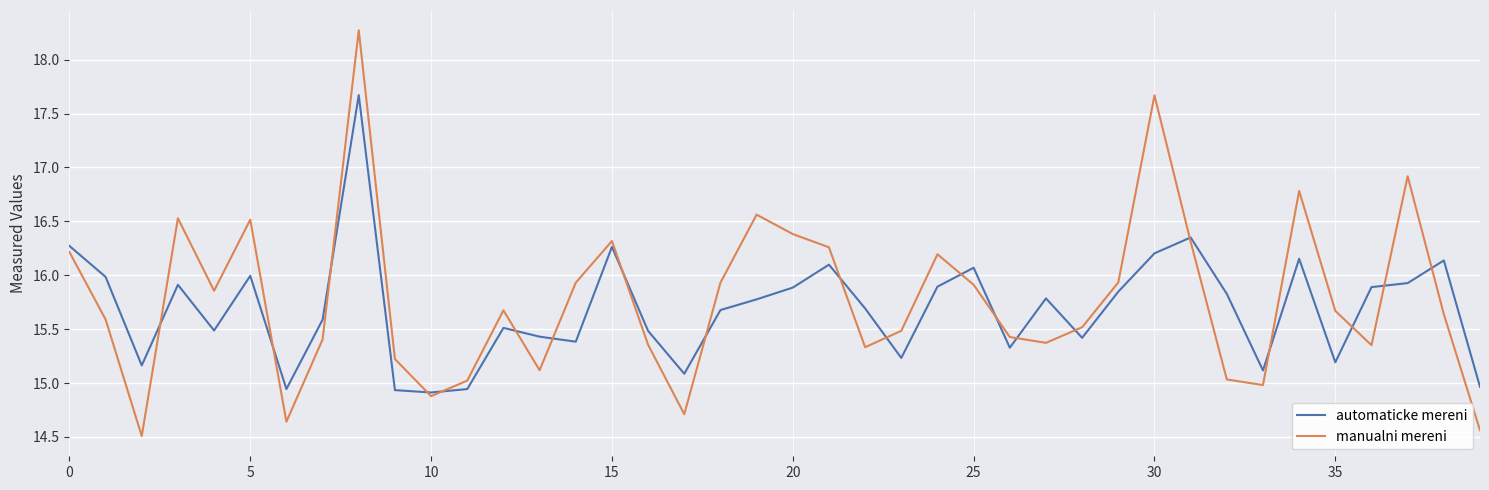

Which series has the largest total across all categories?

manualni mereni